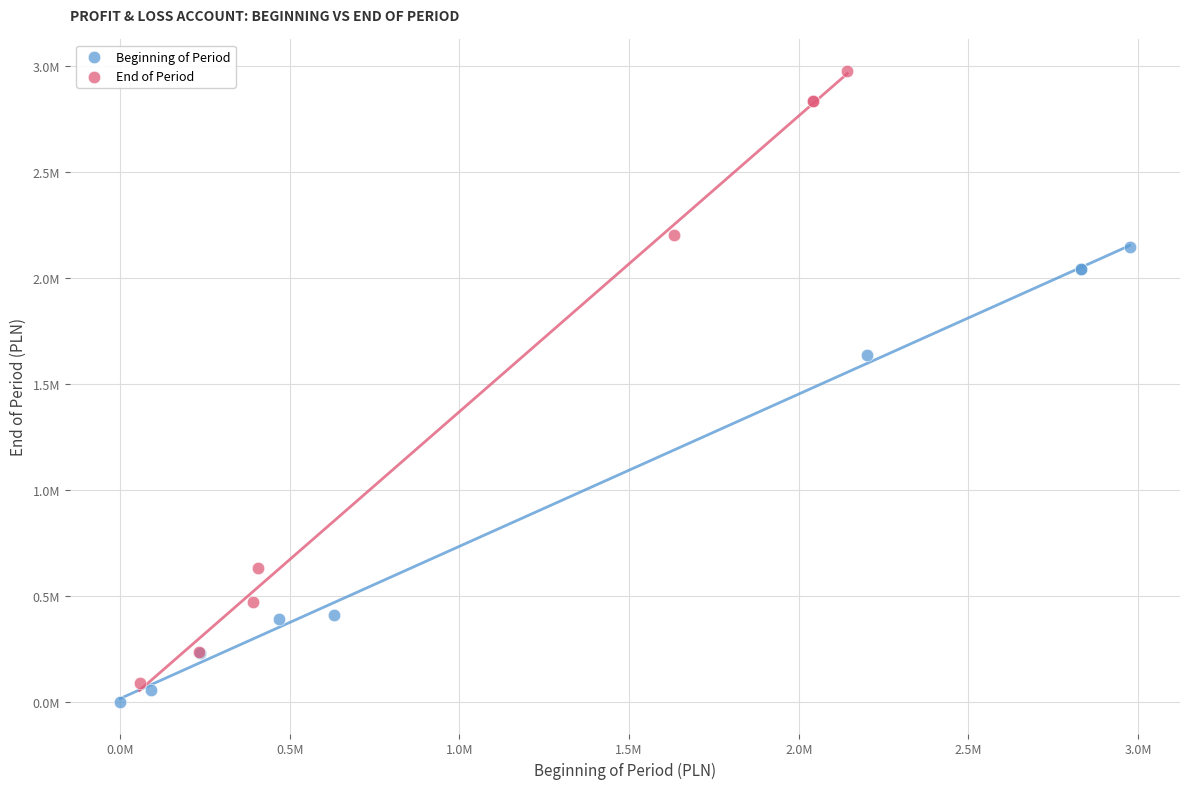

What are all the series names shown in the legend?

Beginning of Period, End of Period